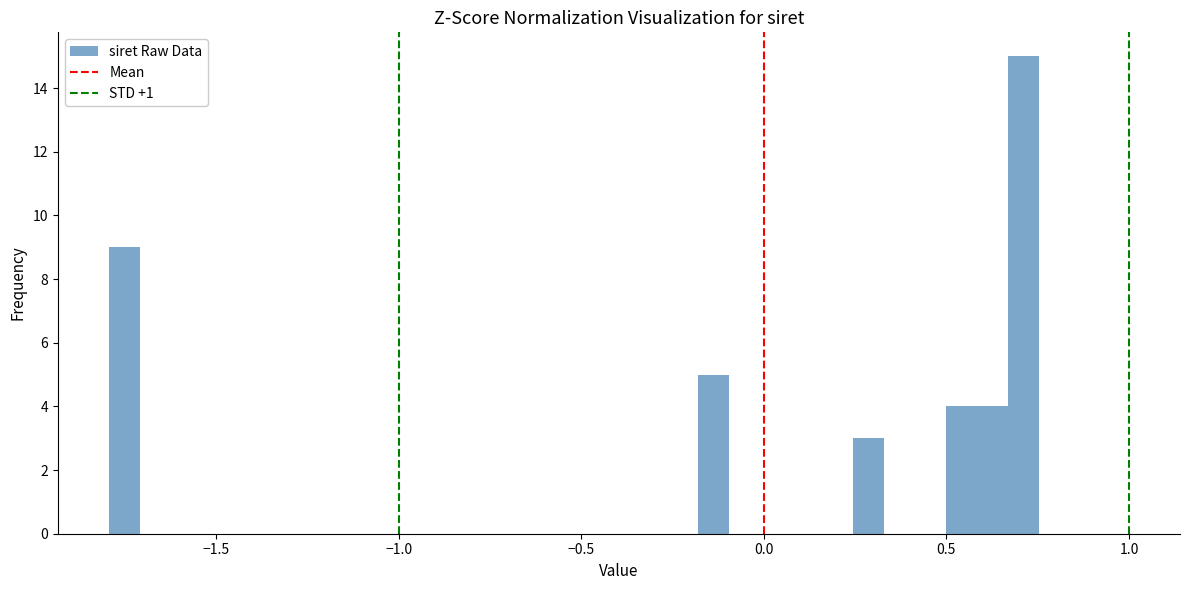

Read against the x-axis, roughly where is the centre of the tallest bar?

0.70